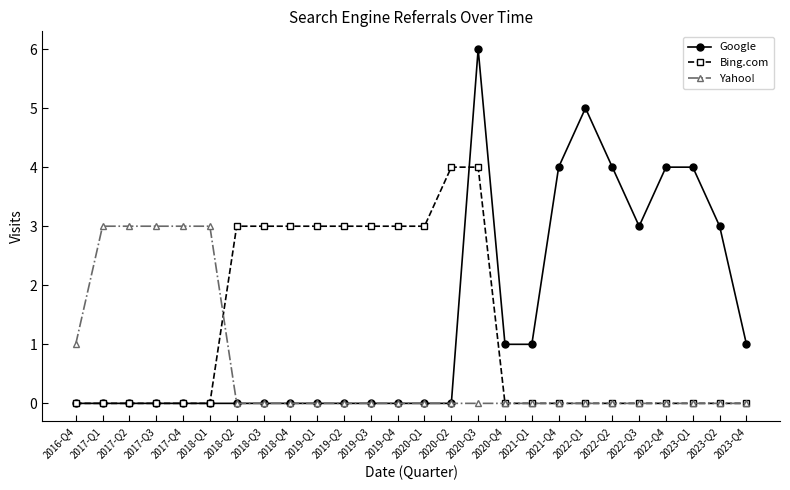

The value of Yahoo! at 2018-Q2 is 0. True or false?

True